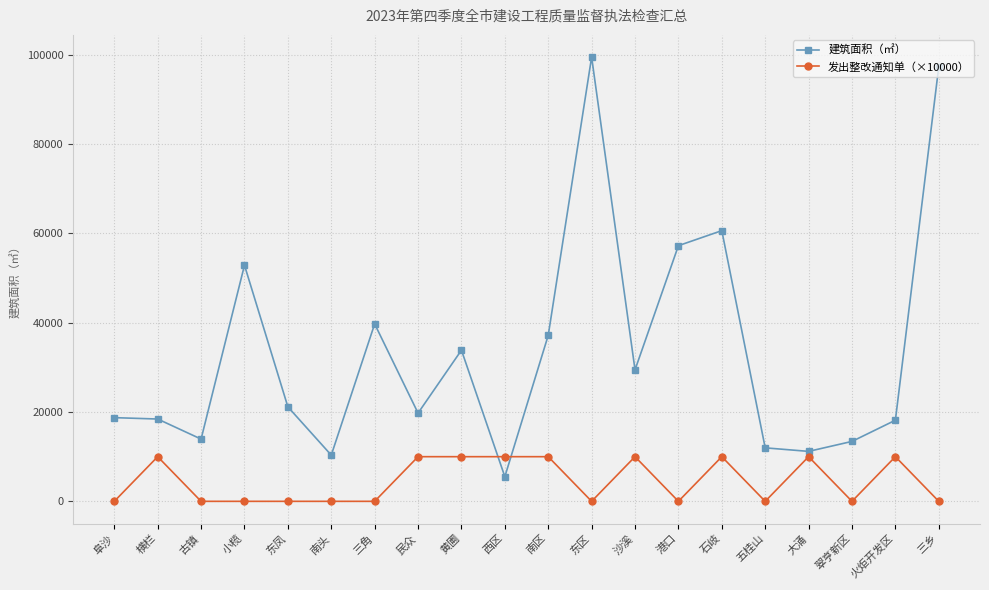

How many values in the 建筑面积（㎡） series exceed 21160?

10